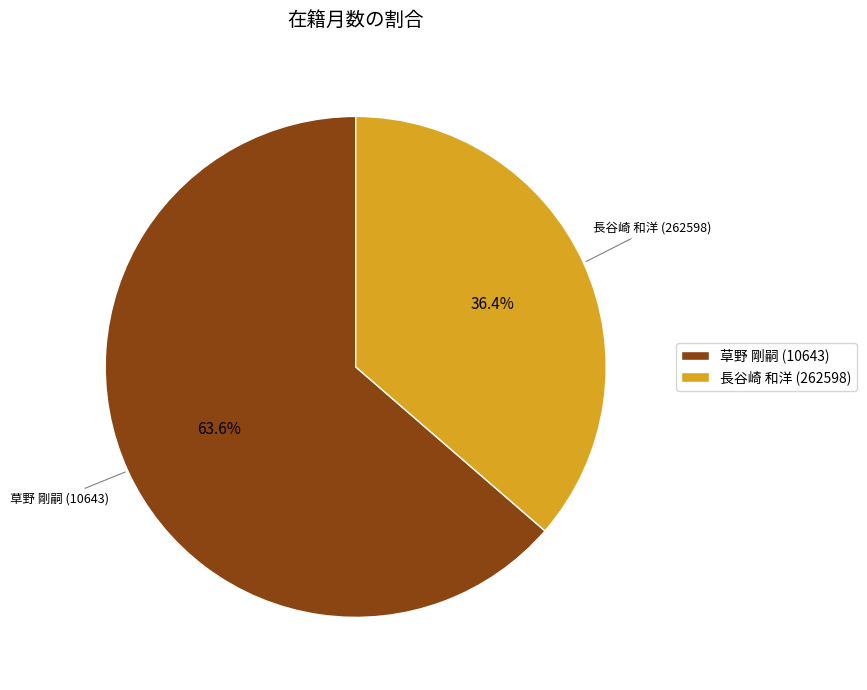

What percentage do 長谷崎 和洋 (262598) and 草野 剛嗣 (10643) together represent?

100.0%